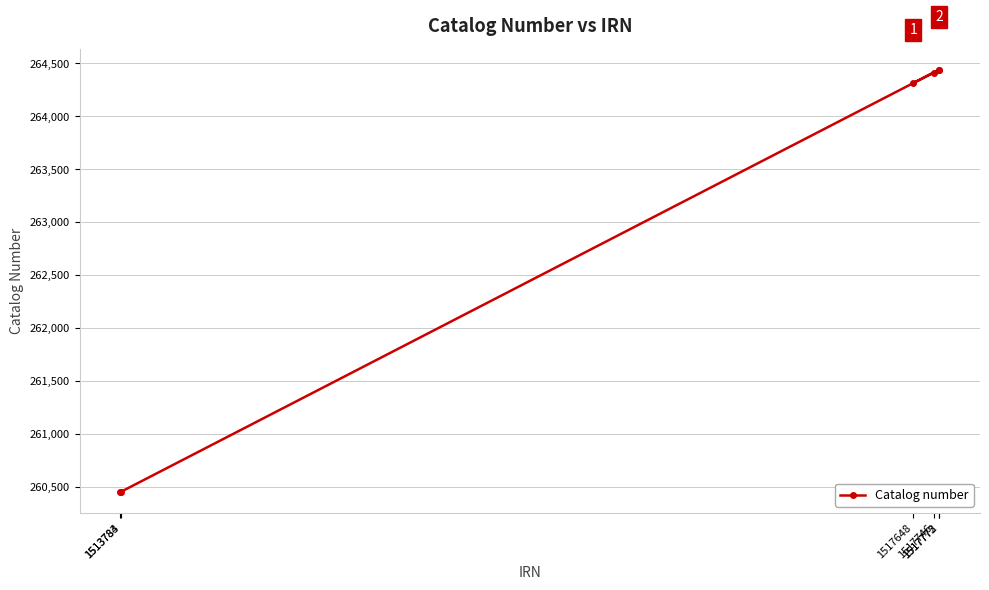

Which has a higher value, 1517746 or 1517772?

1517772